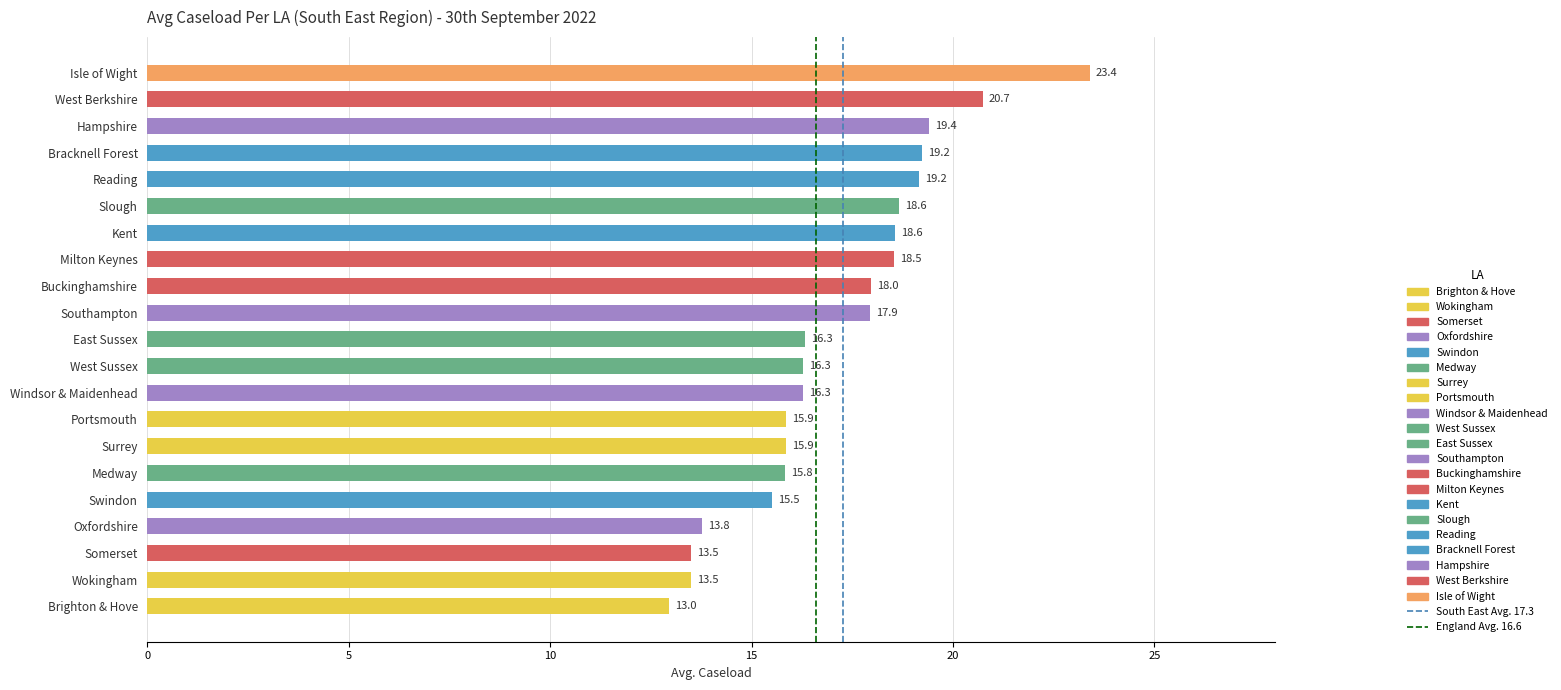

The chart shows a value of 15.9 at Portsmouth. True or false?

True